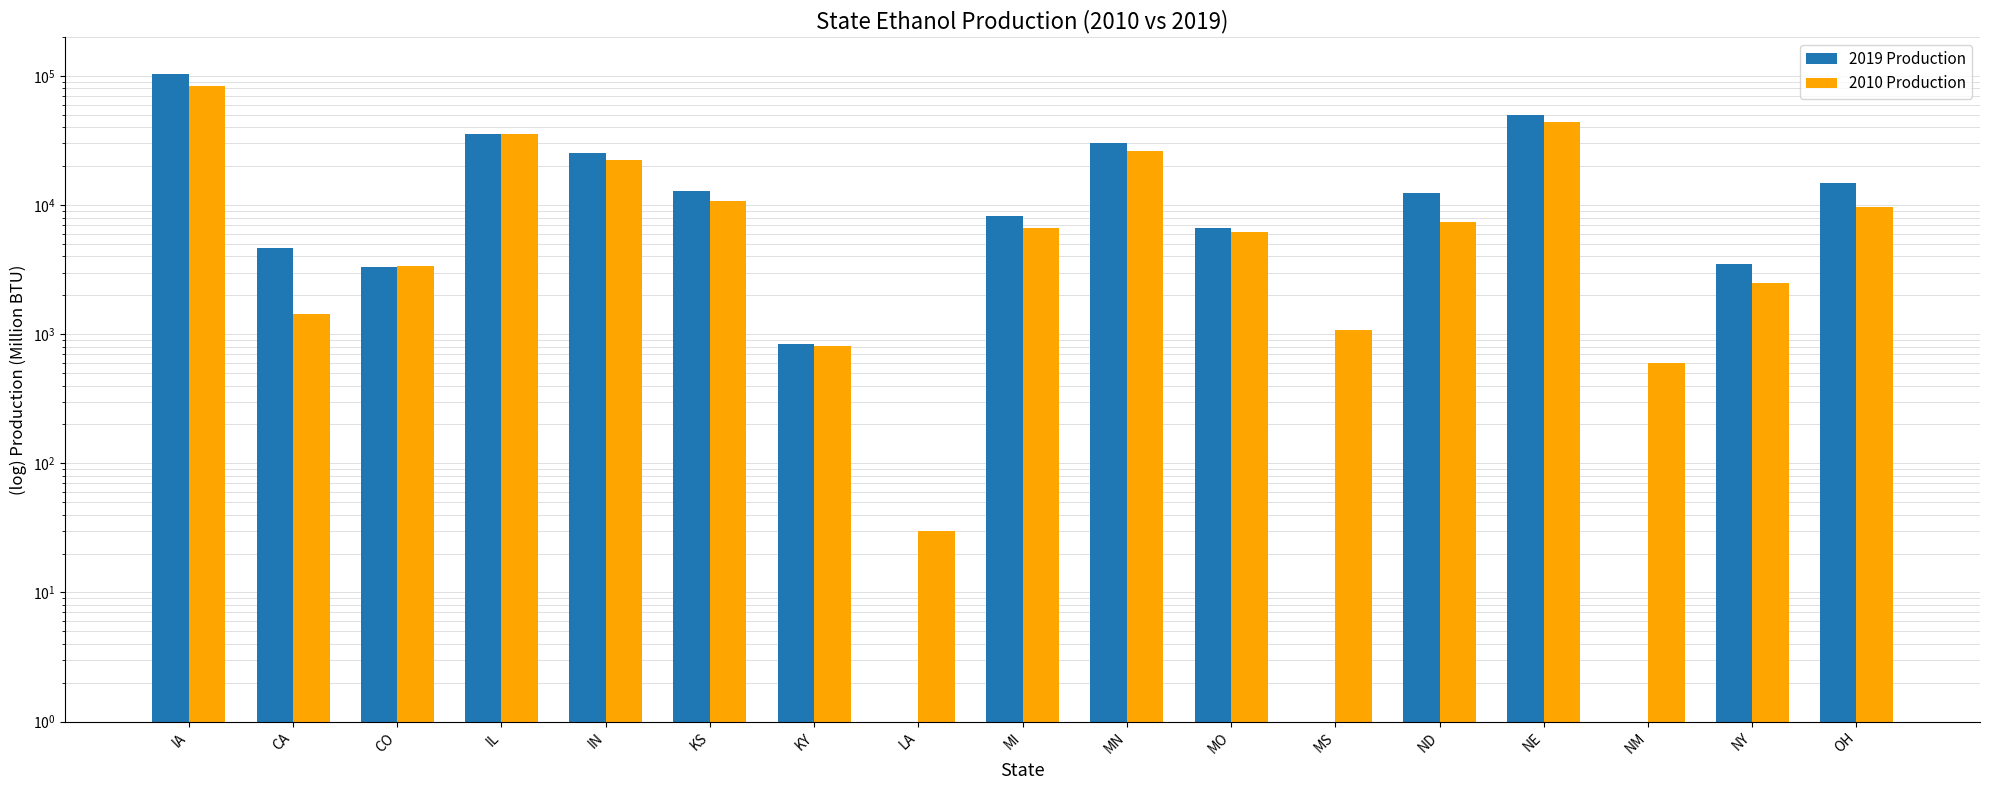

What is the average value of the 2019 Production series?

18352.3